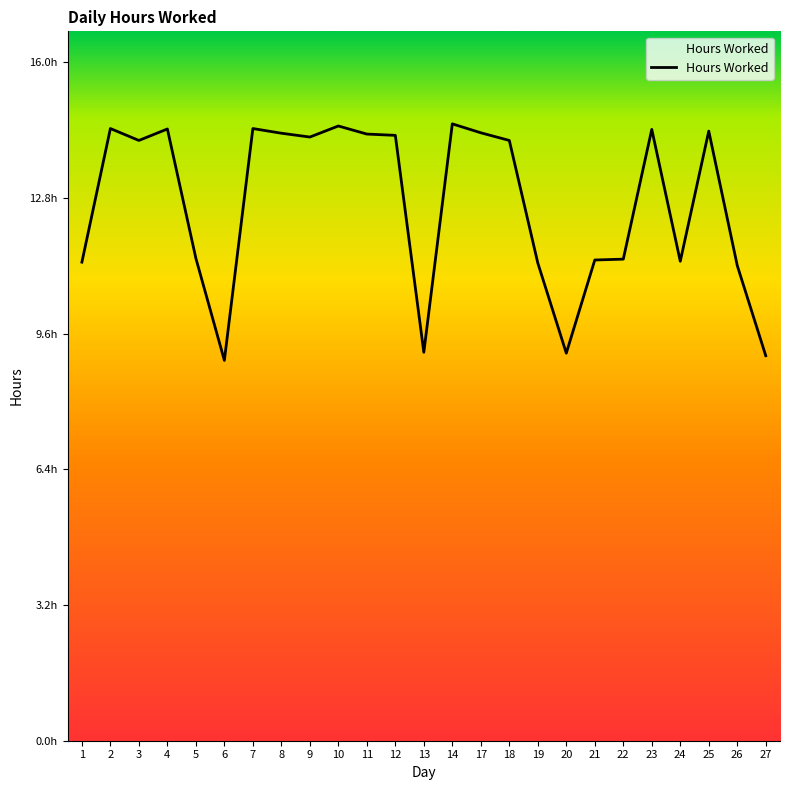

What is the ratio of the value at 23 to the value at 4?

1.0